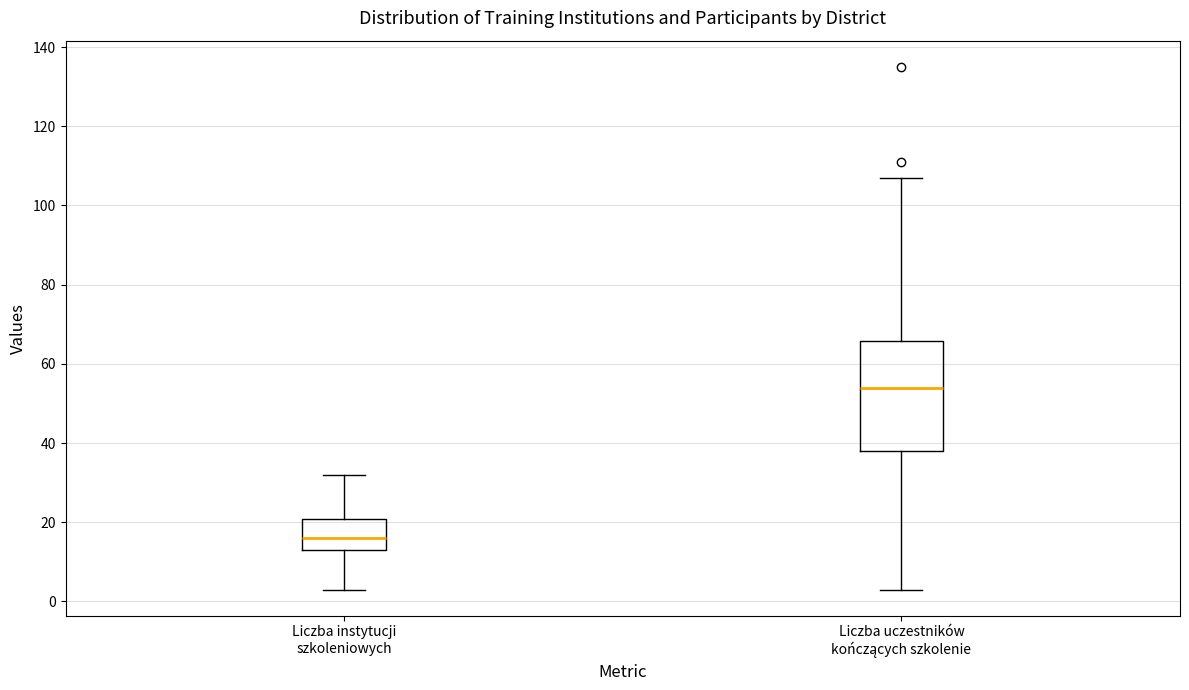

Reading left to right, read every box against the y-axis: the position of its median line, the range the box covers, and the ends of its whiskers. The values are not printed on the chart, so give them approximately, as read against the axis.

Liczba instytucji szkoleniowych: median 16, box 14 to 20, whiskers 4 to 32
Liczba uczestników kończących szkolenie: median 54, box 38 to 66, whiskers 4 to 108